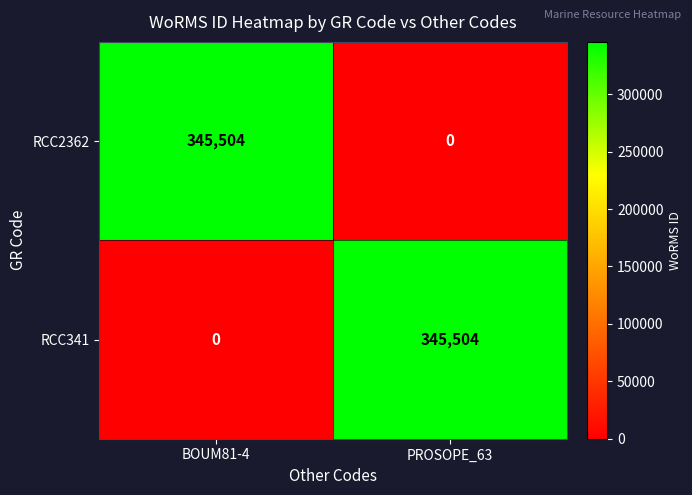

Which category has the highest value in the RCC341 series?

PROSOPE_63